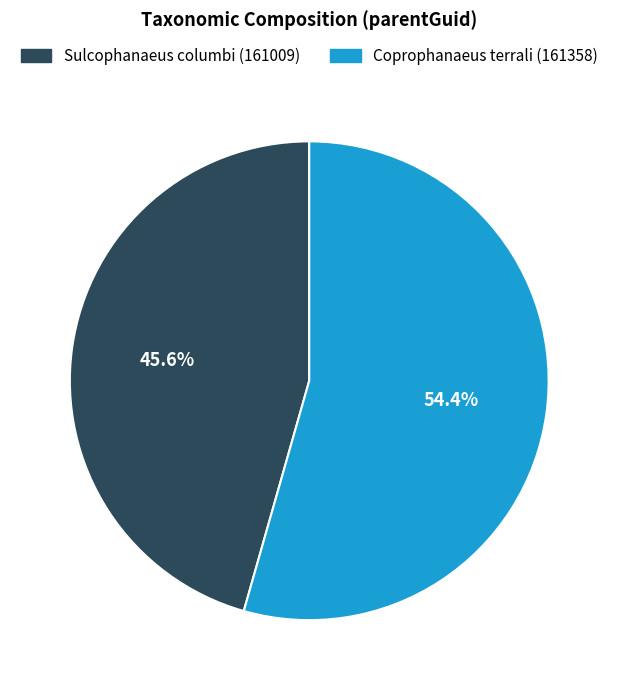

To the nearest percent, what is the difference between the Coprophanaeus terrali (161358) and Sulcophanaeus columbi (161009) slice percentages?

9%